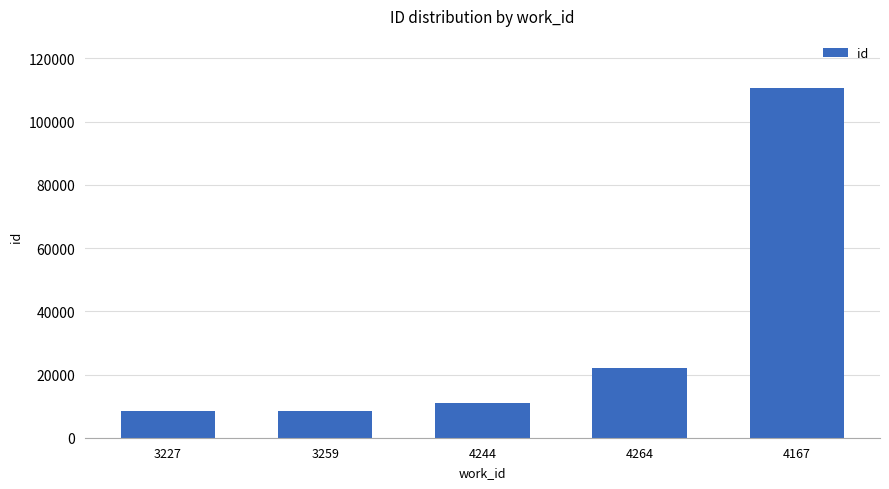

What is the sum of all values?

160805